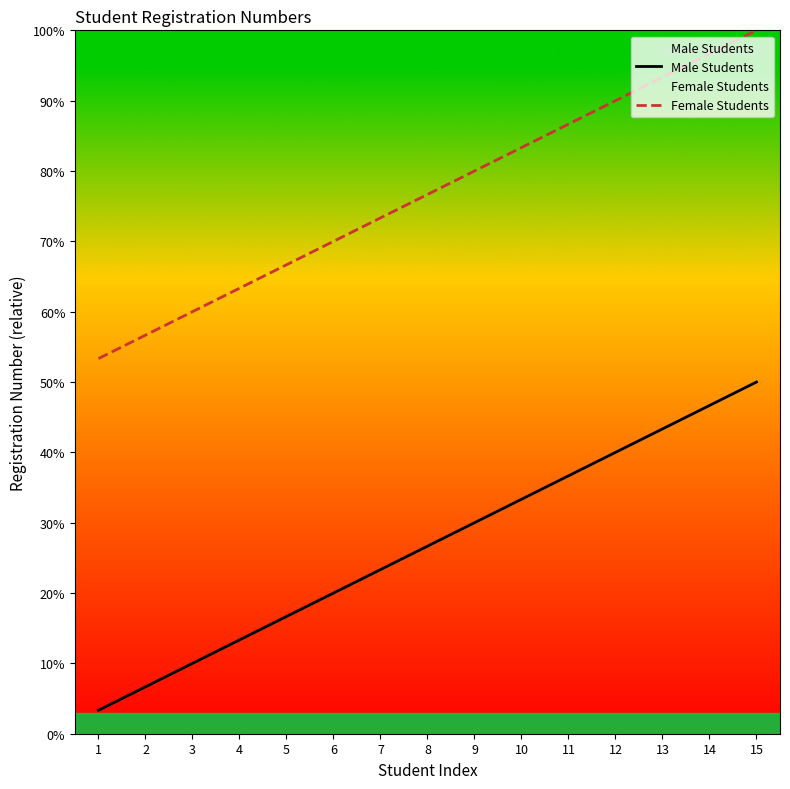

Is it true that Male Students equals 10.0 at 3?

True